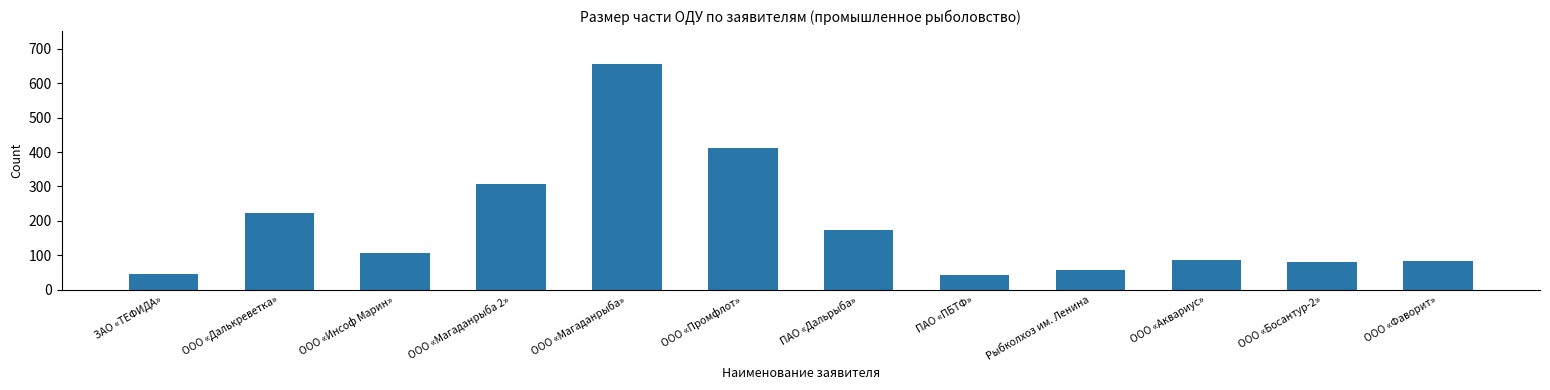

What is the value of the 10th bar from the left?

85.2